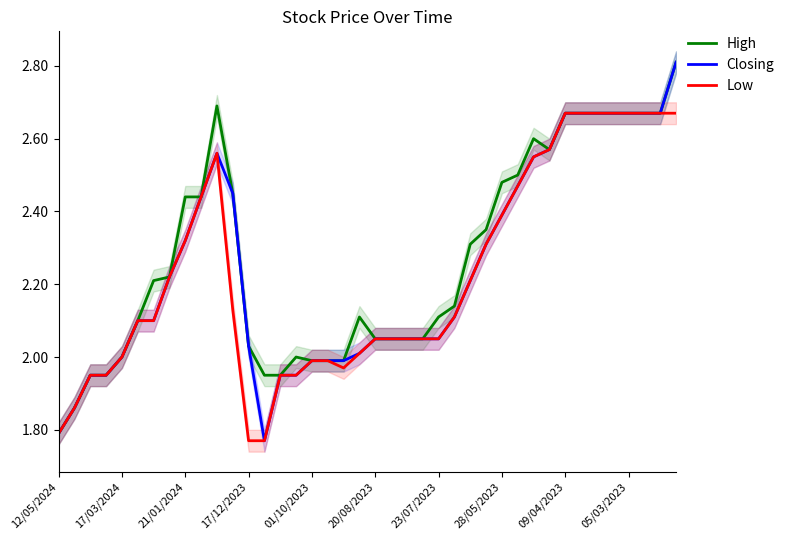

The Low series shows 4.5 at 38. True or false?

False